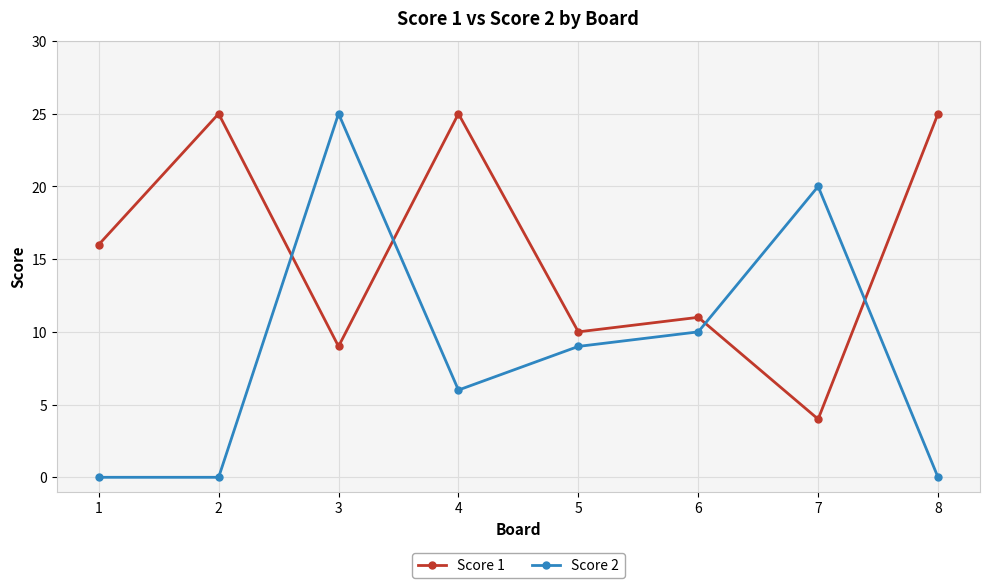

How many data points does each series have?

8